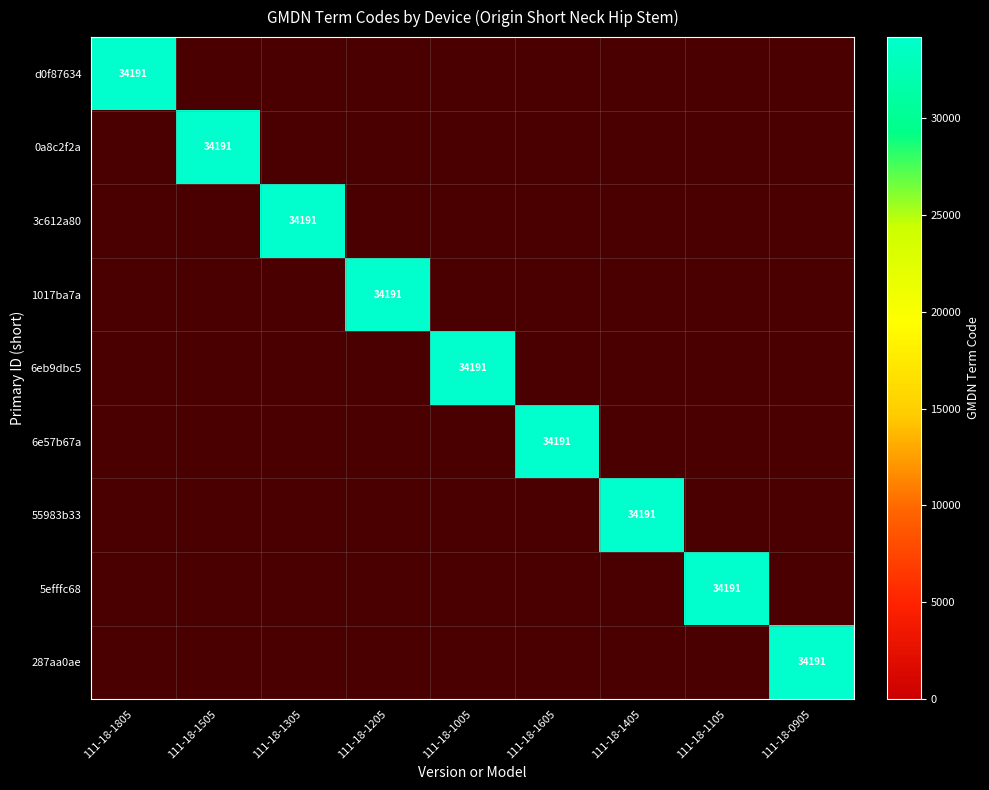

True or false: 0a8c2f2a has a value of 34191 at 111-18-1505.

True